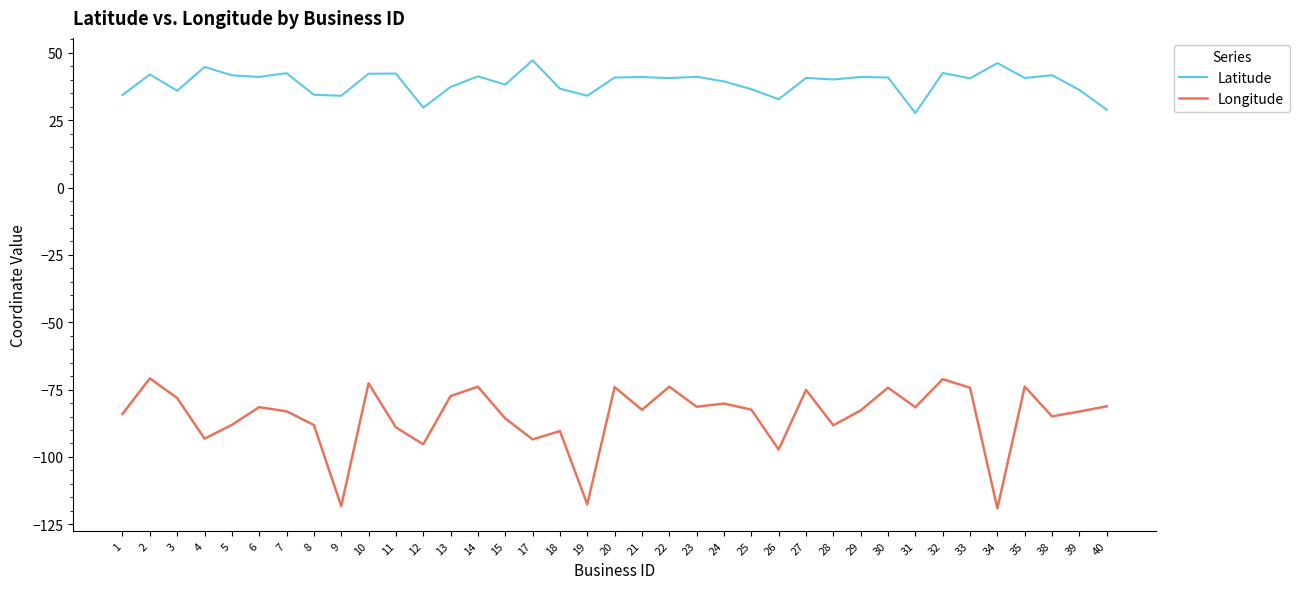

Which series has the widest spread of values?

Longitude